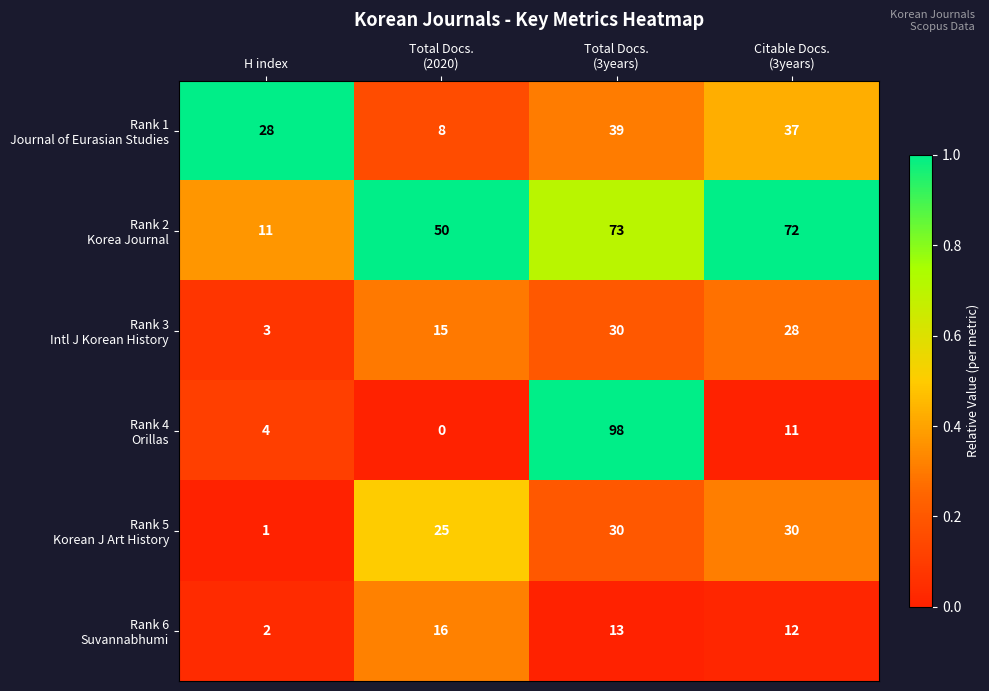

What is the maximum value shown in the chart?

98